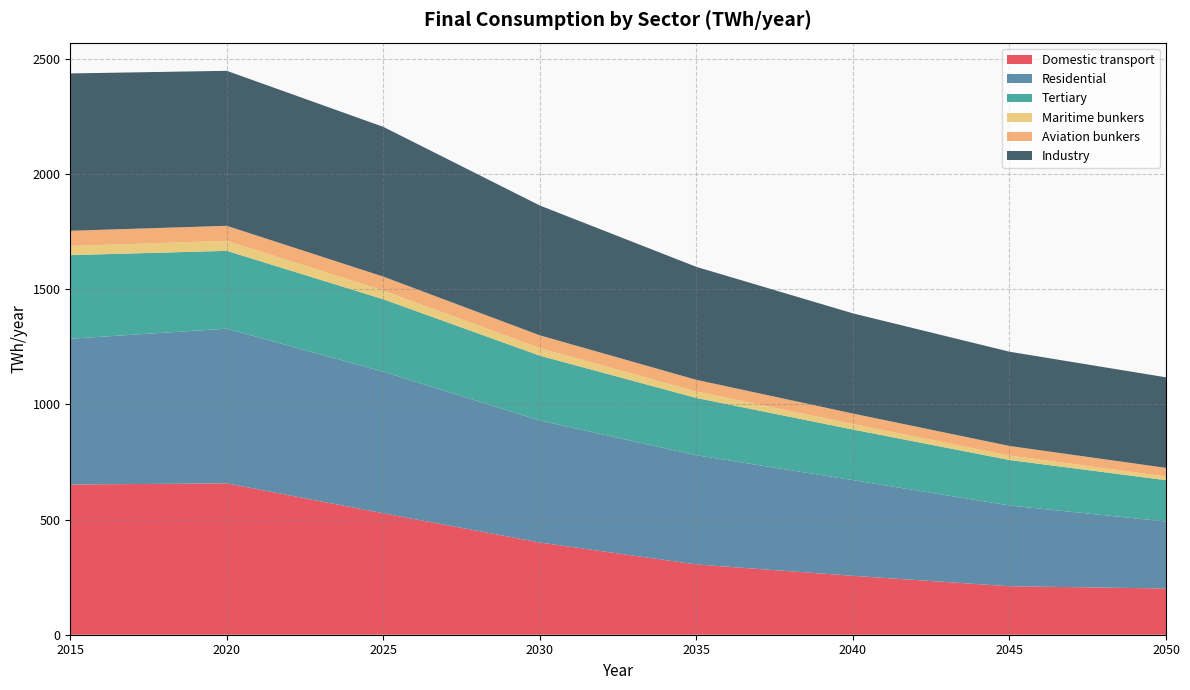

Reading left to right, what are all the values shown in this chart?

Domestic transport: 2015=652.1	2016=653.1	2017=654.2	2018=655.3	2019=656.3	2020=657.4	2021=631.3	2022=605.3	2023=579.2	2024=553.2	2025=527.1	2026=501.8	2027=476.4	2028=451.0	2029=425.7	2030=400.3	2031=381.3	2032=362.3	2033=343.2	2034=324.2	2035=305.2	2036=295.3	2037=285.4	2038=275.5	2039=265.6	2040=255.7	2041=246.7	2042=237.7	2043=228.6	2044=219.6	2045=210.5	2046=208.6	2047=206.6	2048=204.7	2049=202.7	2050=200.7
Residential: 2015=633.1	2016=640.8	2017=648.5	2018=656.2	2019=663.9	2020=671.6	2021=660.2	2022=648.9	2023=637.5	2024=626.1	2025=614.7	2026=597.8	2027=580.8	2028=563.8	2029=546.9	2030=529.9	2031=518.7	2032=507.6	2033=496.4	2034=485.3	2035=474.1	2036=462.4	2037=450.7	2038=439.0	2039=427.3	2040=415.6	2041=402.6	2042=389.6	2043=376.5	2044=363.5	2045=350.5	2046=338.6	2047=326.6	2048=314.7	2049=302.7	2050=290.8
Tertiary: 2015=363.1	2016=358.0	2017=353.0	2018=348.0	2019=343.0	2020=338.0	2021=333.3	2022=328.7	2023=324.0	2024=319.4	2025=314.8	2026=308.1	2027=301.4	2028=294.7	2029=288.1	2030=281.4	2031=274.9	2032=268.3	2033=261.8	2034=255.3	2035=248.8	2036=243.0	2037=237.1	2038=231.3	2039=225.5	2040=219.7	2041=215.3	2042=210.9	2043=206.5	2044=202.0	2045=197.6	2046=194.0	2047=190.4	2048=186.8	2049=183.2	2050=179.5
Maritime bunkers: 2015=39.8	2016=40.5	2017=41.2	2018=41.9	2019=42.6	2020=43.3	2021=42.2	2022=41.2	2023=40.1	2024=39.0	2025=37.9	2026=36.9	2027=35.9	2028=34.9	2029=33.9	2030=32.9	2031=31.9	2032=31.0	2033=30.0	2034=29.1	2035=28.1	2036=27.2	2037=26.4	2038=25.5	2039=24.6	2040=23.7	2041=22.9	2042=22.1	2043=21.3	2044=20.4	2045=19.6	2046=18.9	2047=18.1	2048=17.4	2049=16.6	2050=15.8
Aviation bunkers: 2015=65.9	2016=65.8	2017=65.7	2018=65.5	2019=65.4	2020=65.3	2021=64.3	2022=63.3	2023=62.3	2024=61.3	2025=60.3	2026=59.4	2027=58.4	2028=57.4	2029=56.4	2030=55.5	2031=54.5	2032=53.5	2033=52.5	2034=51.5	2035=50.6	2036=49.6	2037=48.6	2038=47.6	2039=46.6	2040=45.6	2041=44.8	2042=43.9	2043=43.1	2044=42.2	2045=41.3	2046=40.6	2047=39.8	2048=39.1	2049=38.3	2050=37.6
Industry: 2015=683.2	2016=681.2	2017=679.1	2018=677.1	2019=675.0	2020=673.0	2021=668.4	2022=663.9	2023=659.4	2024=654.8	2025=650.3	2026=633.0	2027=615.7	2028=598.4	2029=581.1	2030=563.8	2031=549.1	2032=534.5	2033=519.8	2034=505.2	2035=490.5	2036=479.4	2037=468.3	2038=457.2	2039=446.1	2040=435.0	2041=429.8	2042=424.7	2043=419.6	2044=414.4	2045=409.3	2046=406.0	2047=402.8	2048=399.6	2049=396.4	2050=393.2